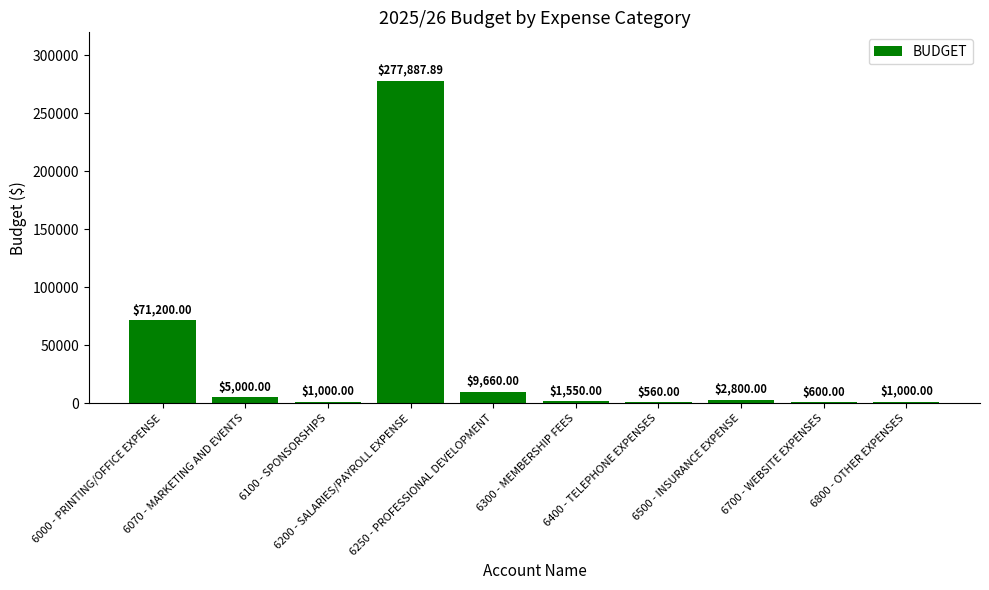

What is the sum of all values?

371257.9